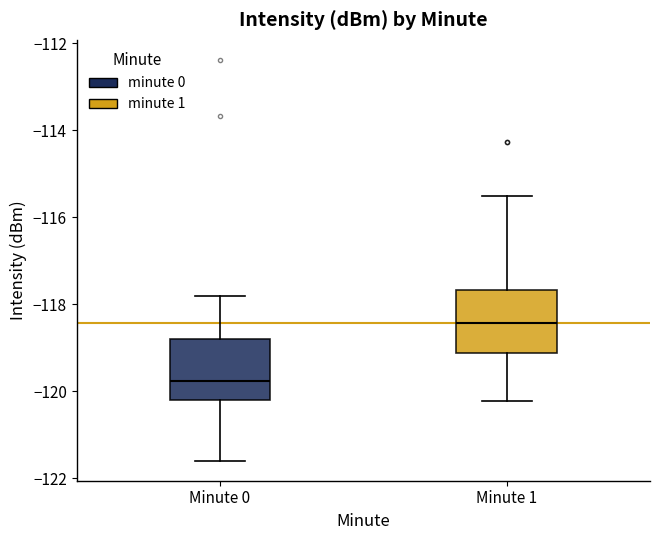

Reading left to right, read every box against the y-axis: the position of its median line, the range the box covers, and the ends of its whiskers. The values are not printed on the chart, so give them approximately, as read against the axis.

Minute 0: median -119.8, box -120.2 to -118.8, whiskers -121.6 to -117.8
Minute 1: median -118.4, box -119.2 to -117.6, whiskers -120.2 to -115.6